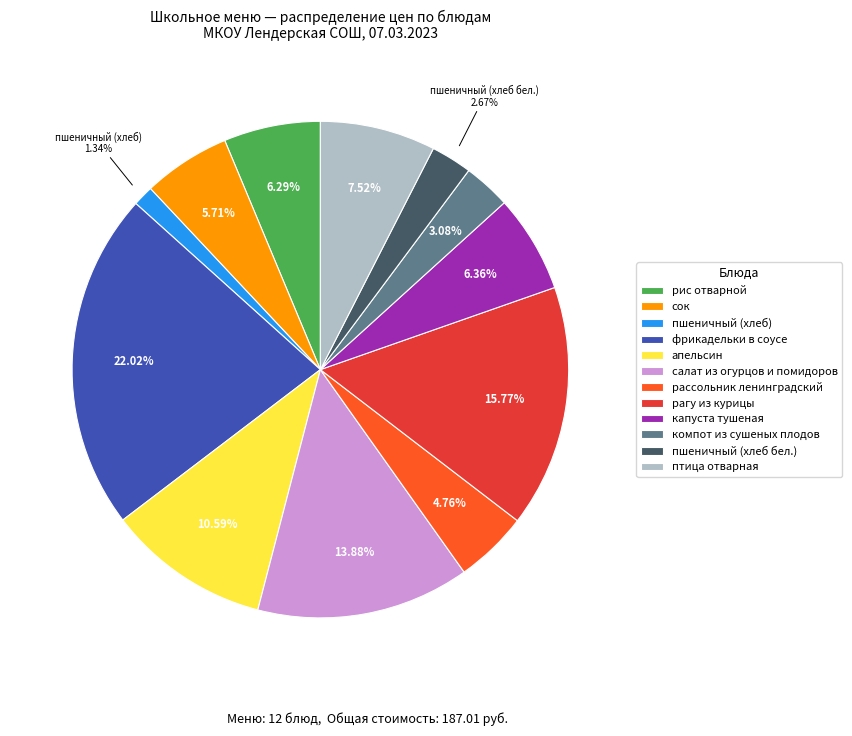

What percentage is the салат из огурцов и помидоров slice, to the nearest percent?

14%